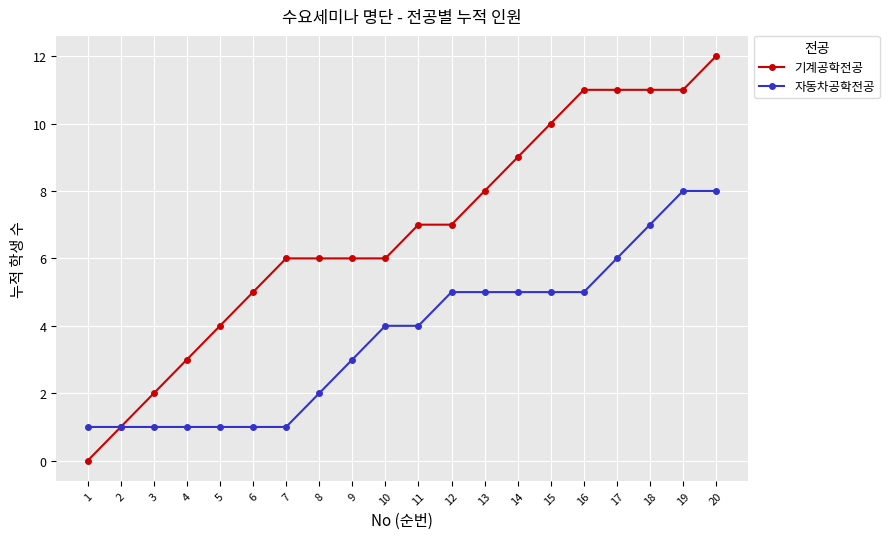

At which category is the sum across all series the highest?

20